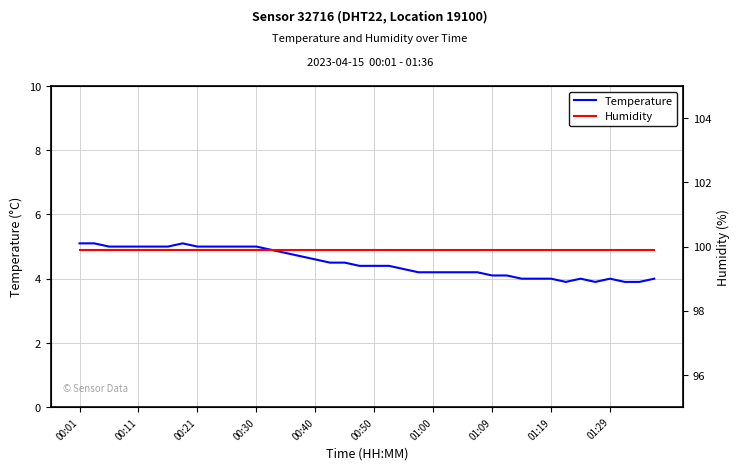

The value of humidity at 01:29 is 99.9. True or false?

True